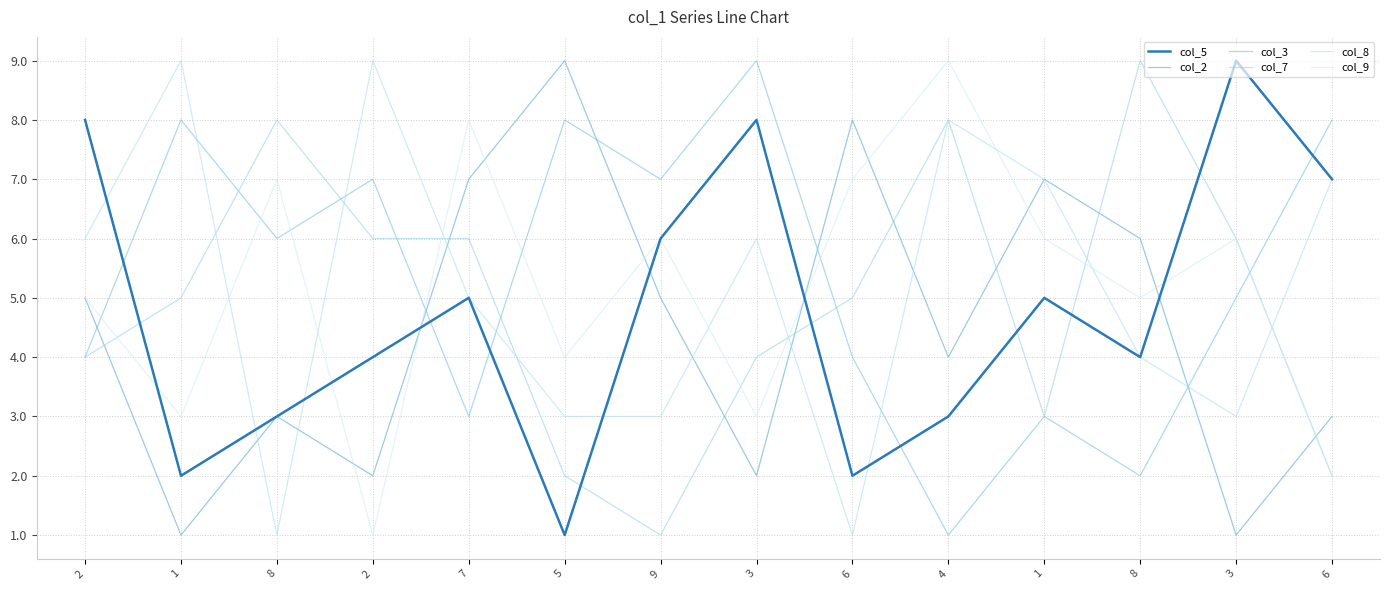

What are all the series names shown in the legend?

col_5, col_2, col_3, col_7, col_8, col_9